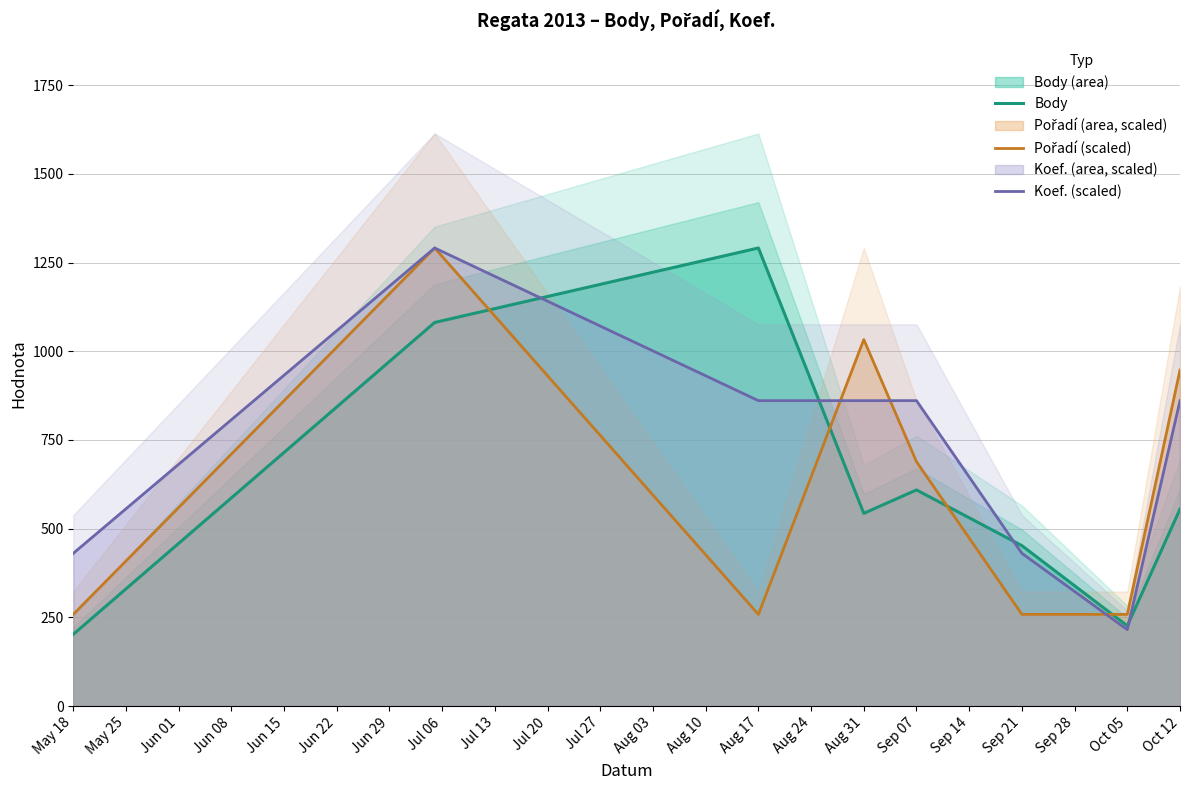

Where is the first local minimum for Body?

Aug 31